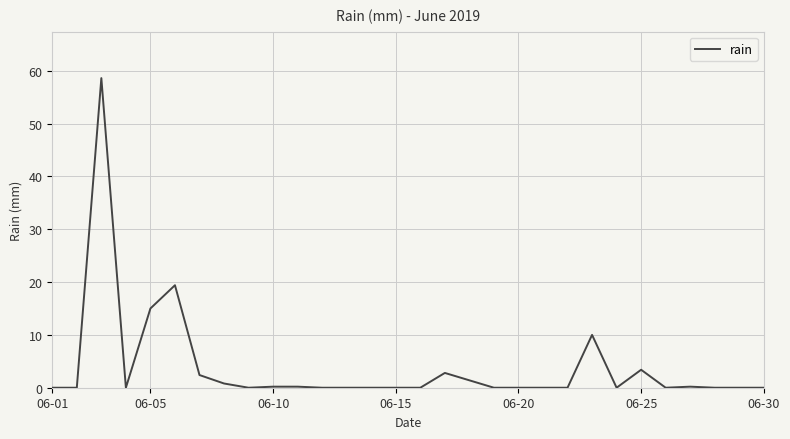

What is the maximum value shown in the chart?

58.6